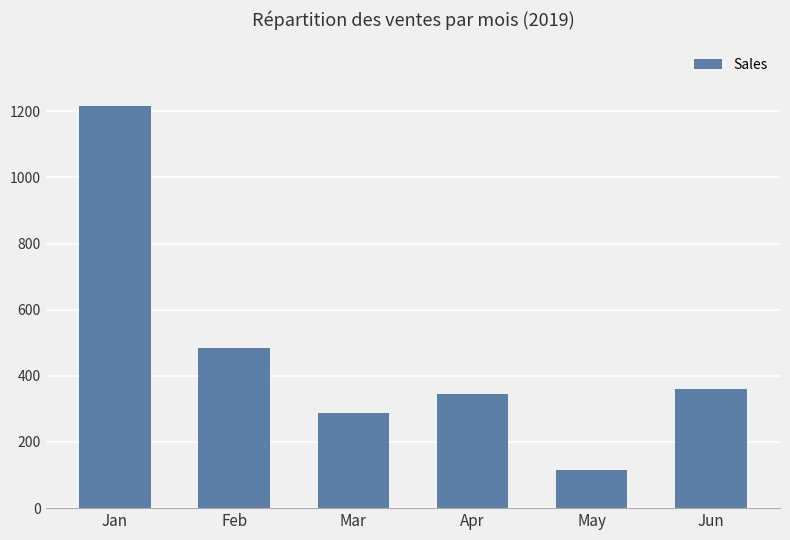

At which category does the chart reach its peak across all series?

Jan